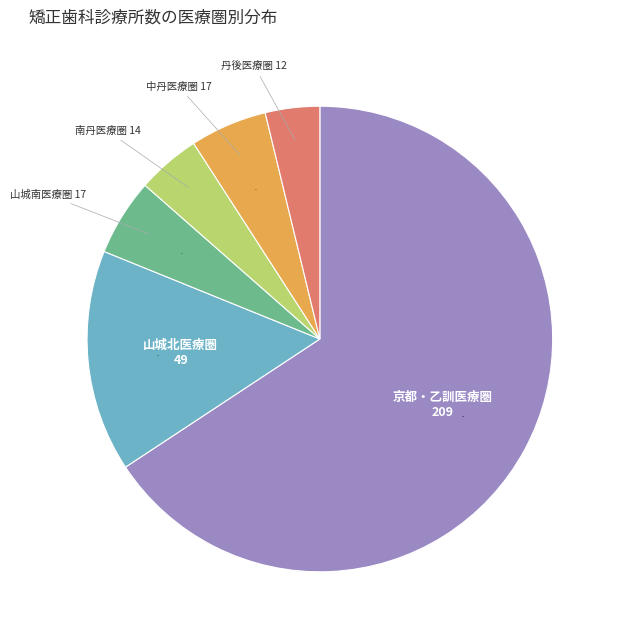

Between 山城南医療圏 and 丹後医療圏, which is larger?

山城南医療圏